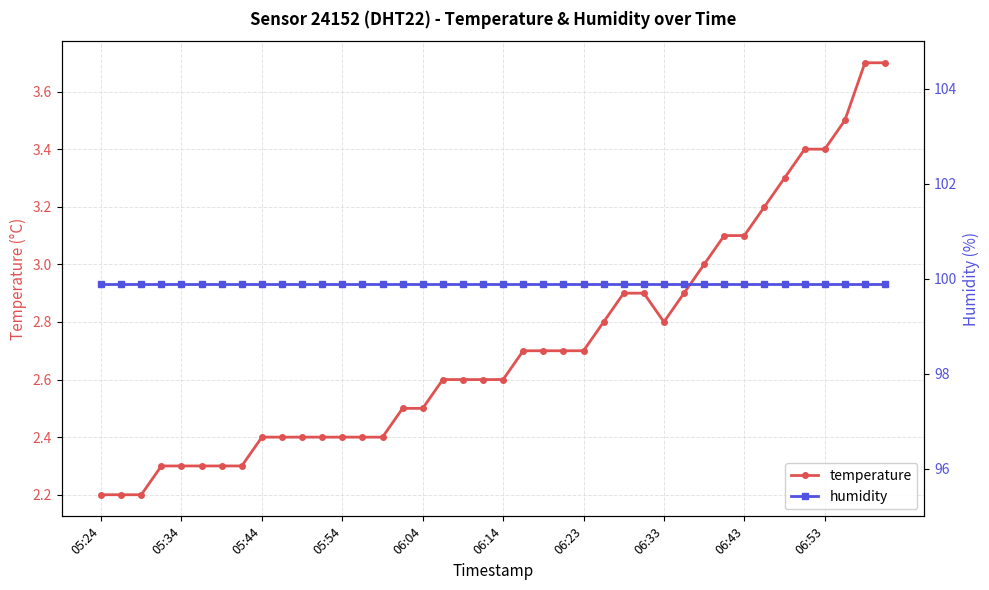

What is the lowest value of the temperature series?

2.2